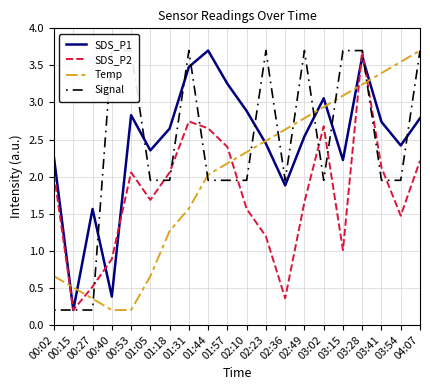

What is the spread (max minus min) of values at 00:53?

3.5